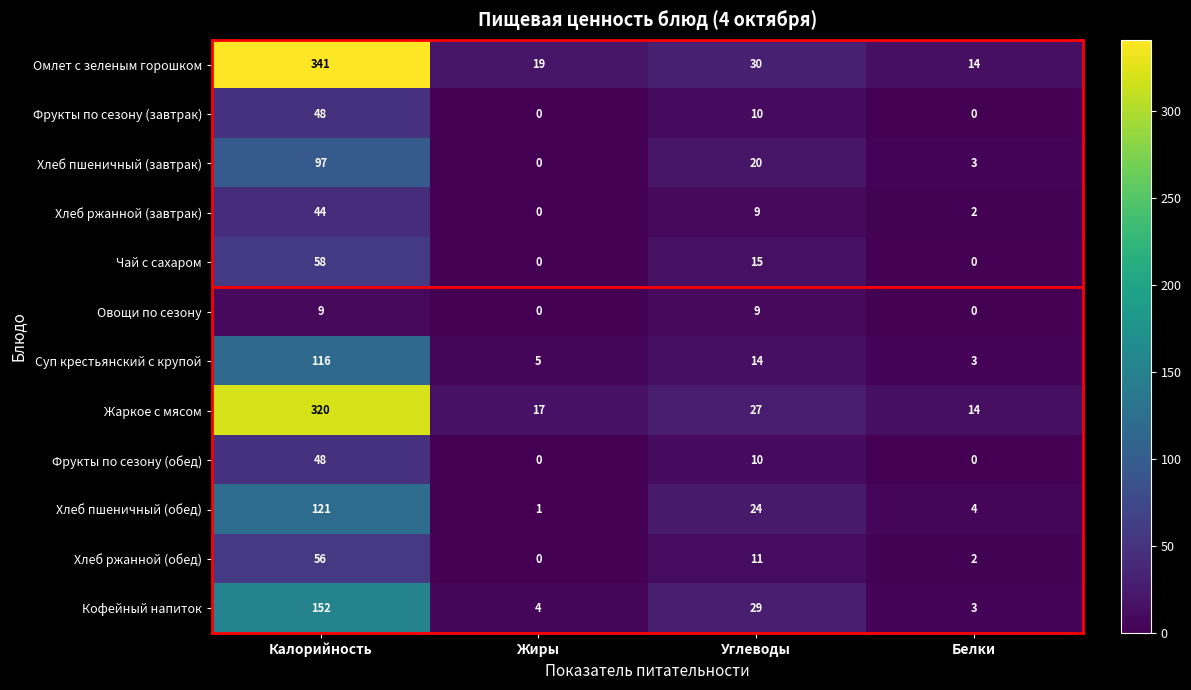

What is the difference between the highest and lowest values at Белки?

14